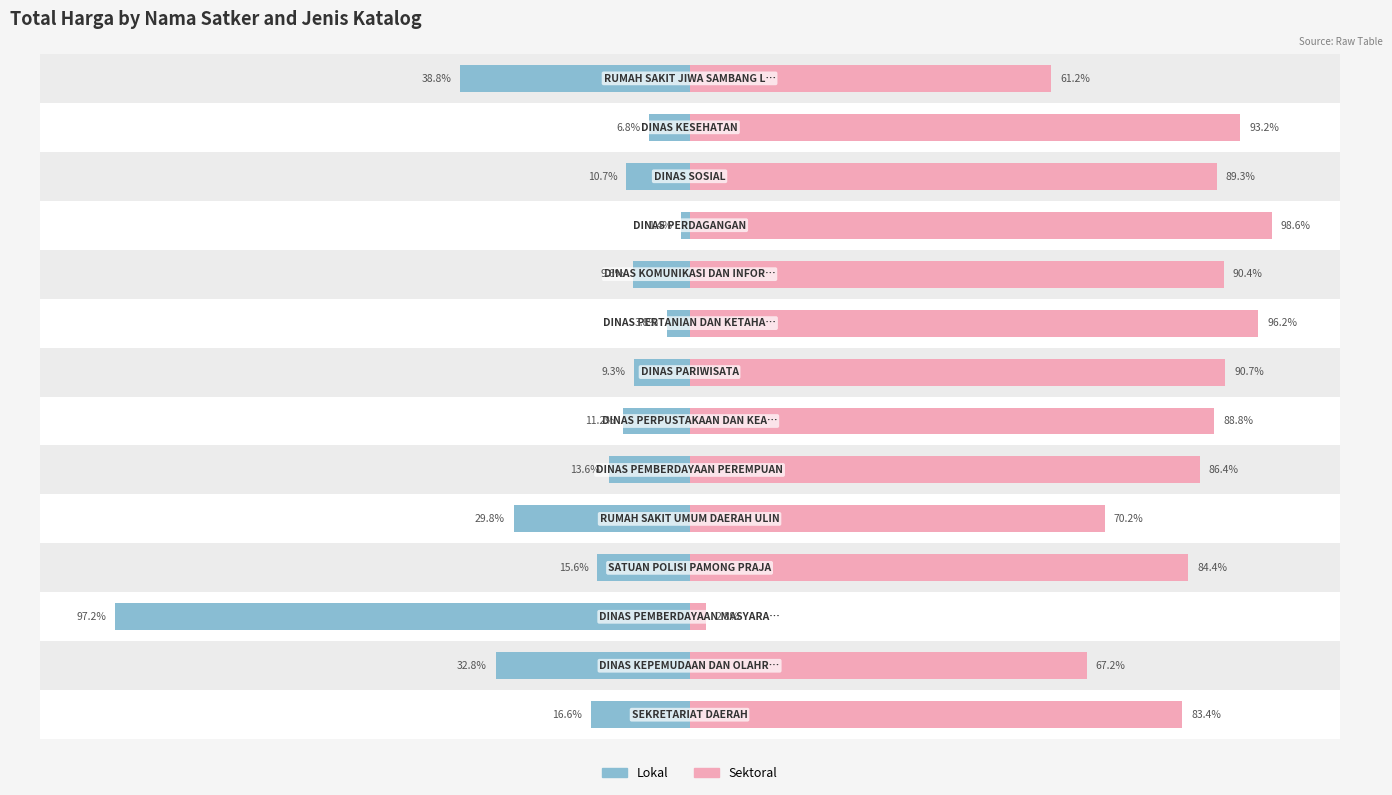

Count the number of data series in this chart.

2